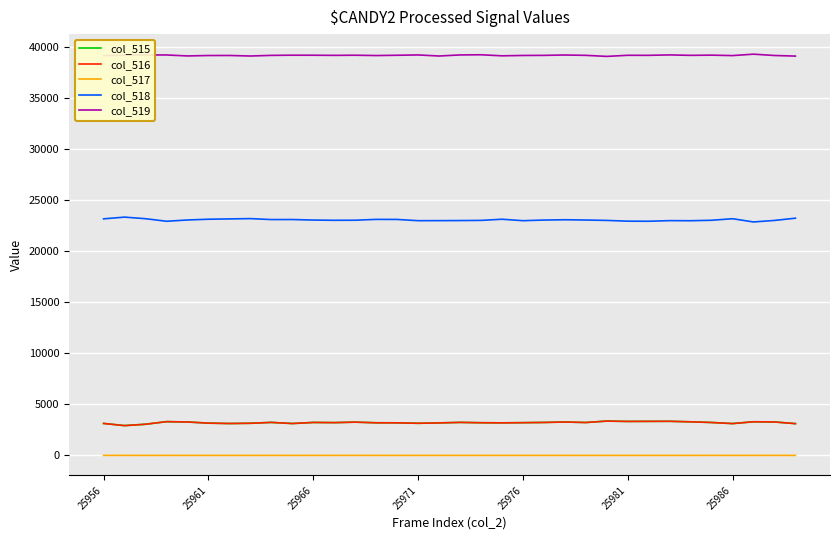

What is the highest value of the col_518 series?

23366